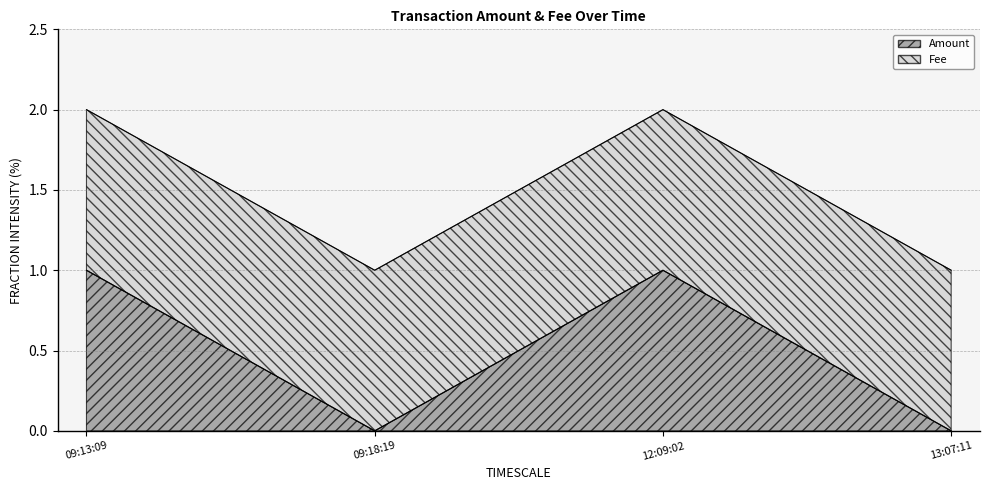

Which has a higher value, 09:13:09 or 13:07:11?

09:13:09